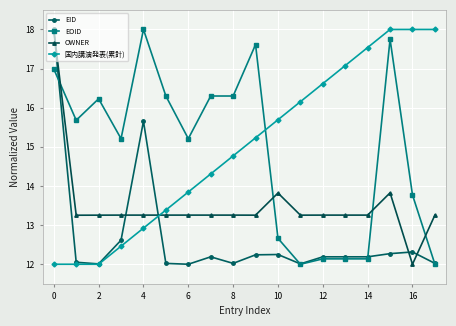

What is the value of the OWNER point at the 5th from the left?

13.3